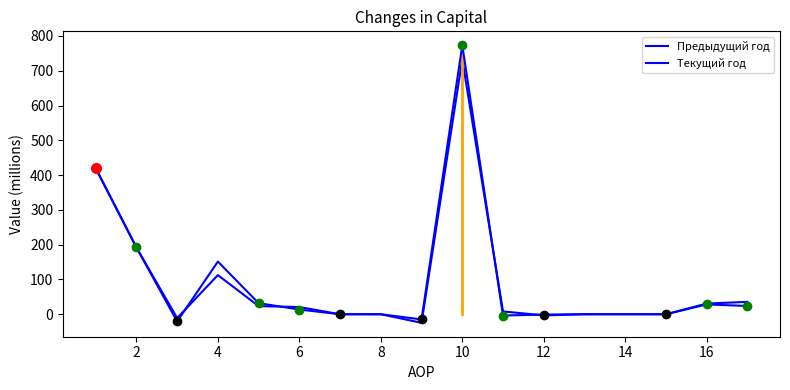

How many values in the Предыдущий год series are below 8?

8